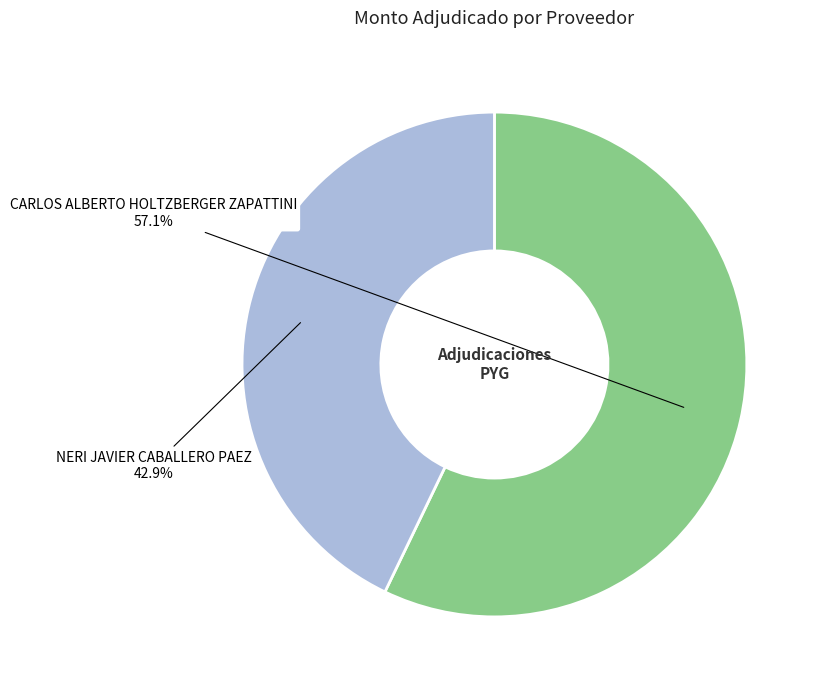

To the nearest percent, what is the combined percentage of CARLOS ALBERTO HOLTZBERGER ZAPATTINI and NERI JAVIER CABALLERO PAEZ?

100%